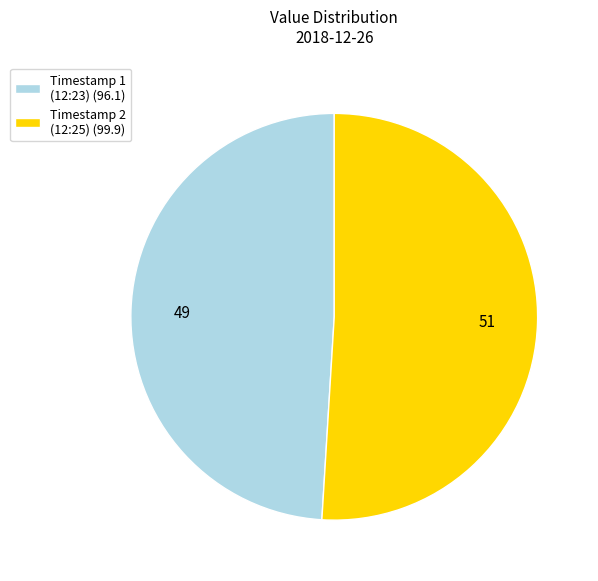

Which has a higher value, Timestamp 1 (12:23) (96.1) or Timestamp 2 (12:25) (99.9)?

Timestamp 2 (12:25) (99.9)